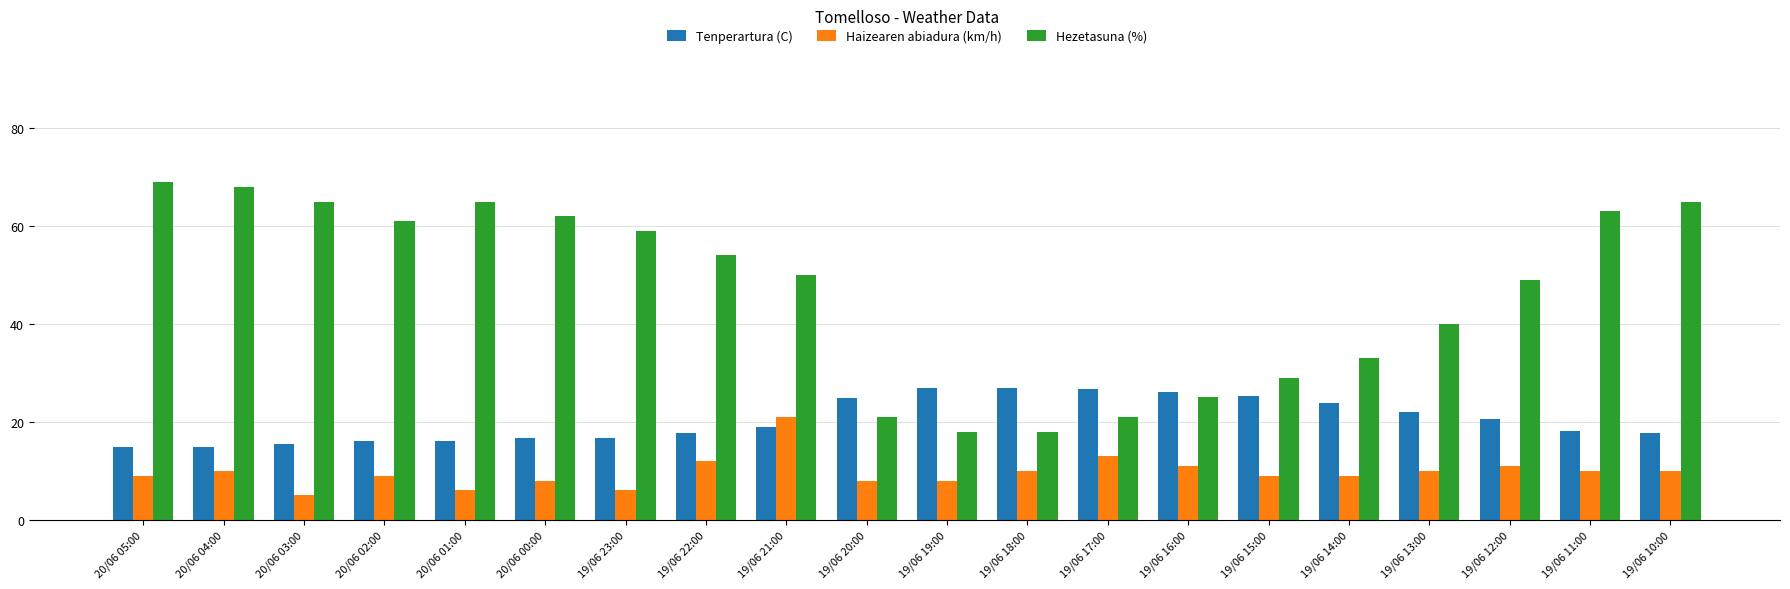

What is the difference between the Tenperartura (C) values at 19/06 14:00 and 19/06 17:00?

2.9